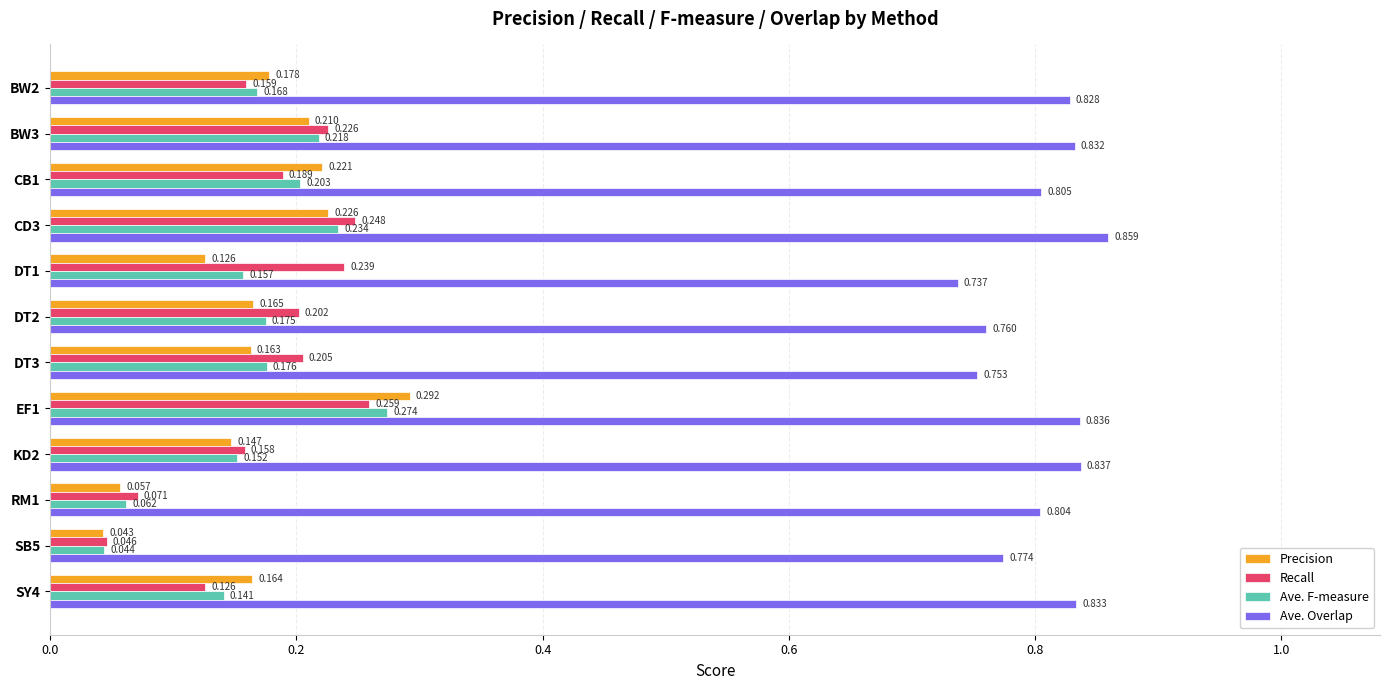

How many categories are shown in the chart?

12